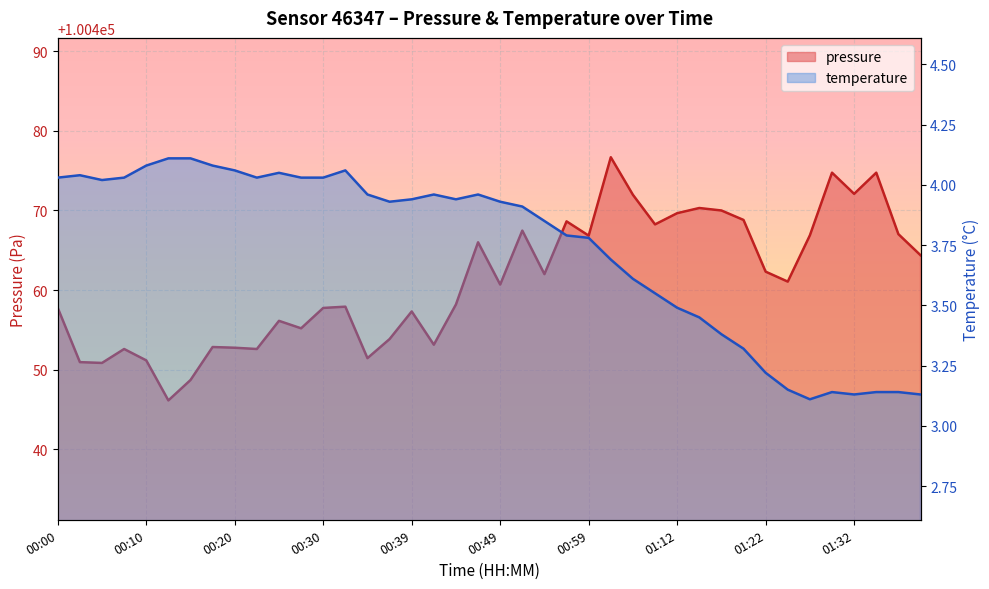

What is the difference between the maximum and second lowest values in the temperature series?

1.0